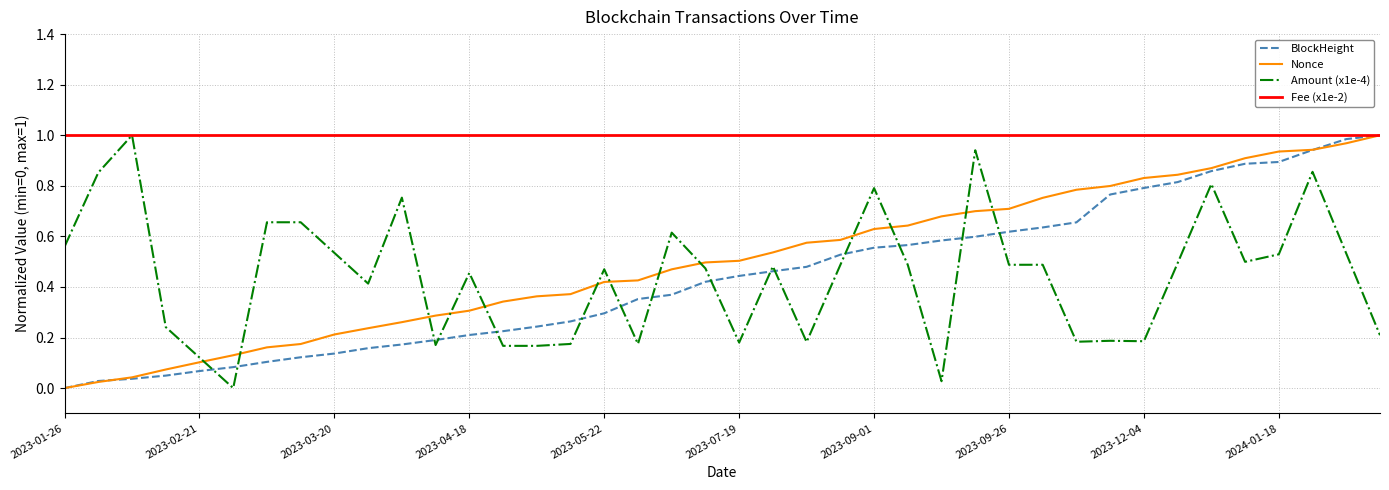

How many series are shown in this chart?

4